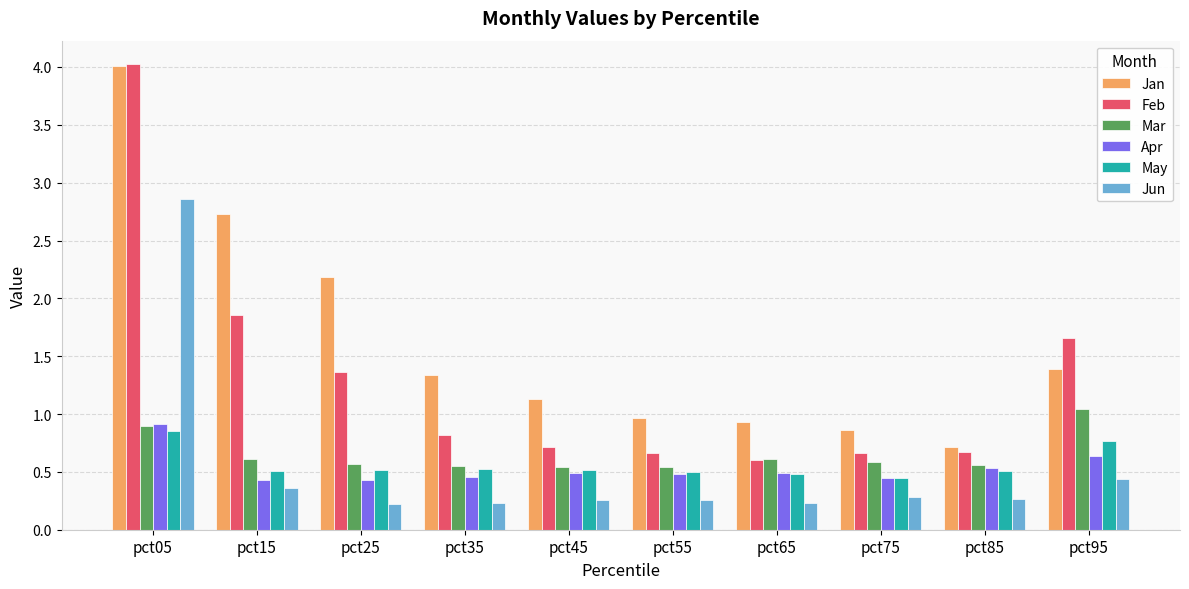

What is the difference between the maximum and second lowest values in the Feb series?

3.4